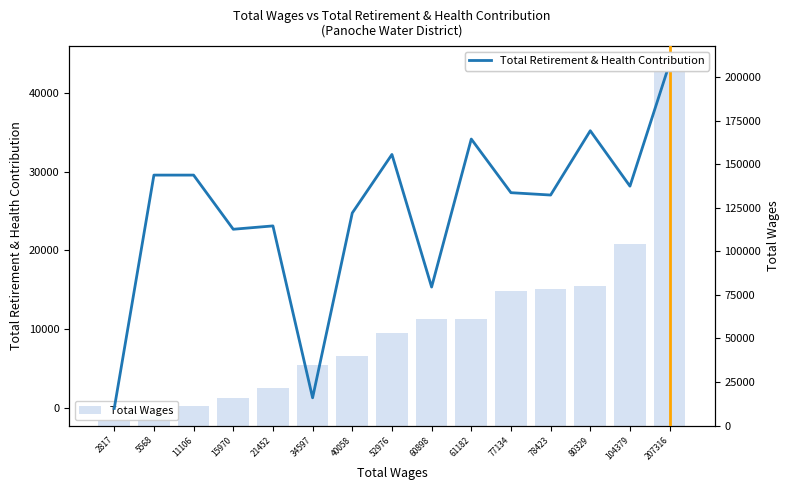

Between 61182 and 15970, which is larger?

61182